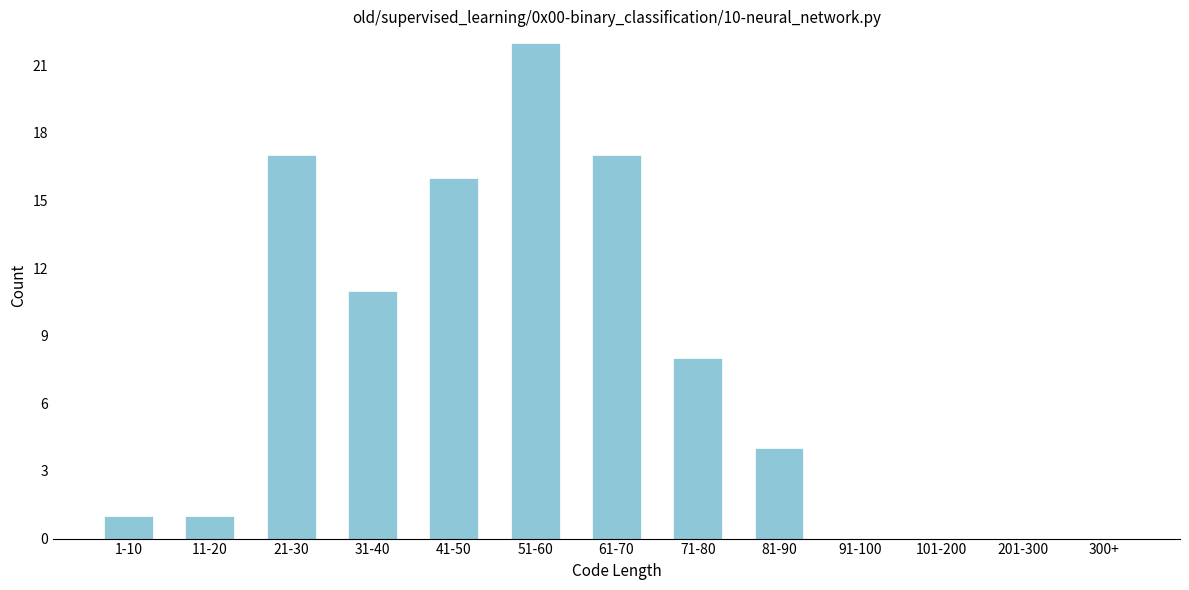

Reading left to right, what are all the values shown in this chart?

1-10=1	11-20=1	21-30=17	31-40=11	41-50=16	51-60=22	61-70=17	71-80=8	81-90=4	91-100=0	101-200=0	201-300=0	300+=0